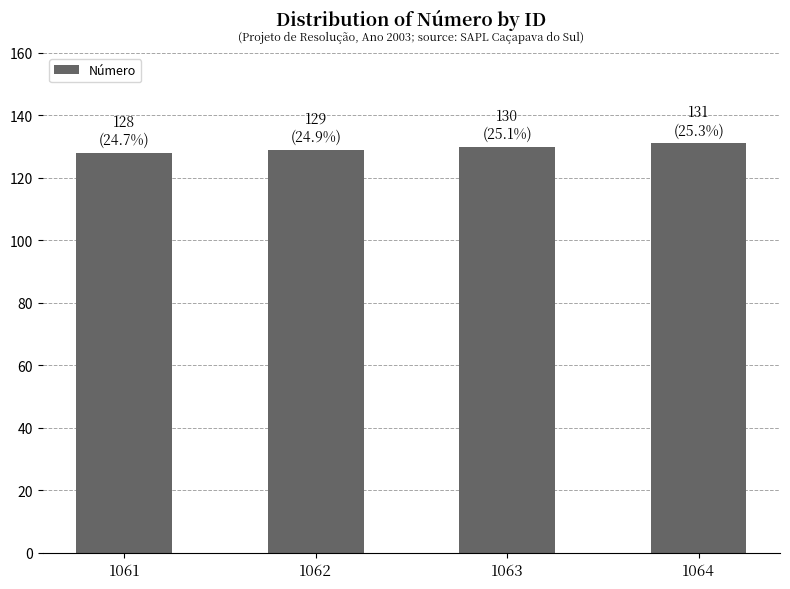

What is the change in value from 1063 to 1064?

+1